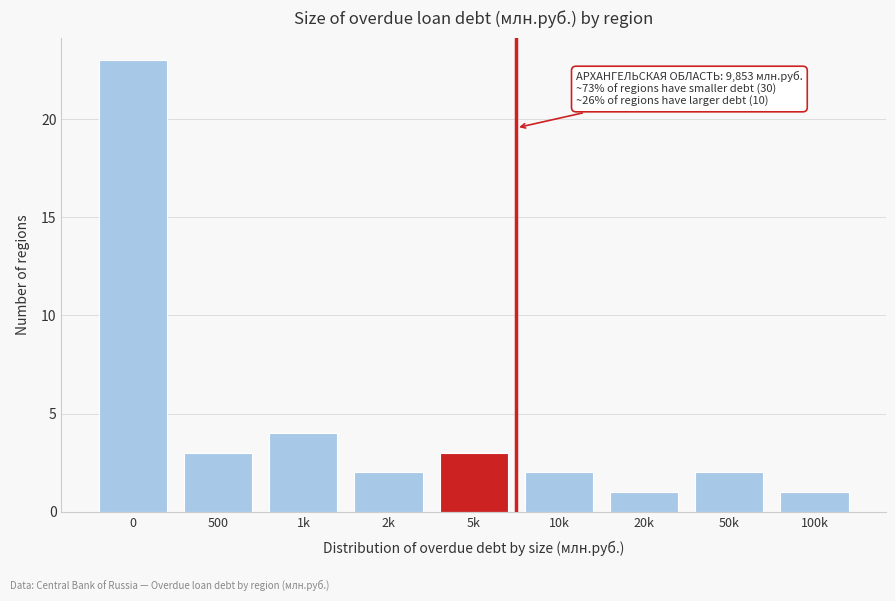

Reading left to right, transcribe all the data shown in this chart.

0=23	500=3	1k=4	2k=2	5k=3	10k=2	20k=1	50k=2	100k=1